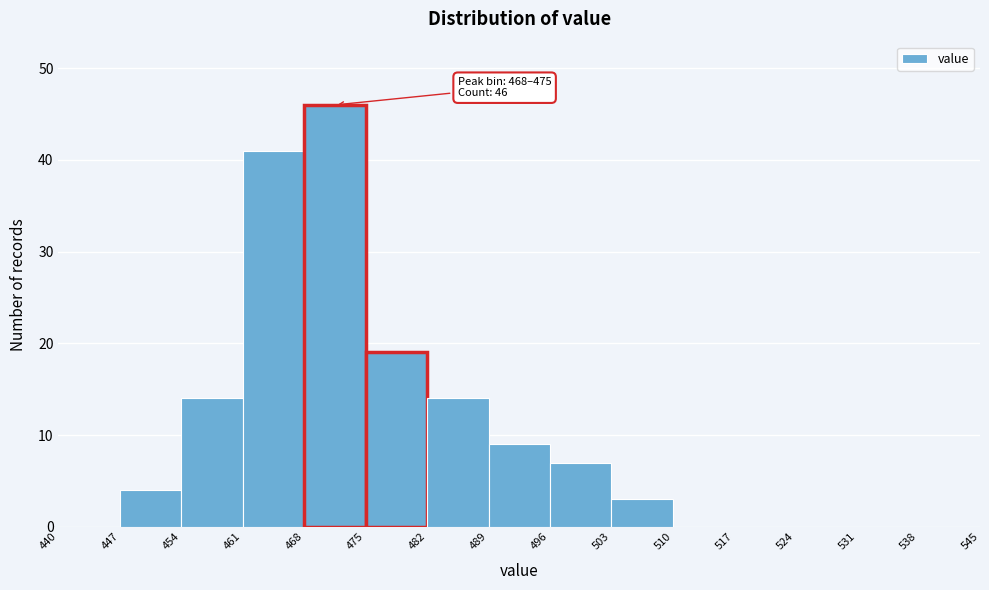

Which range on the x-axis has the tallest bar?

468 to 475